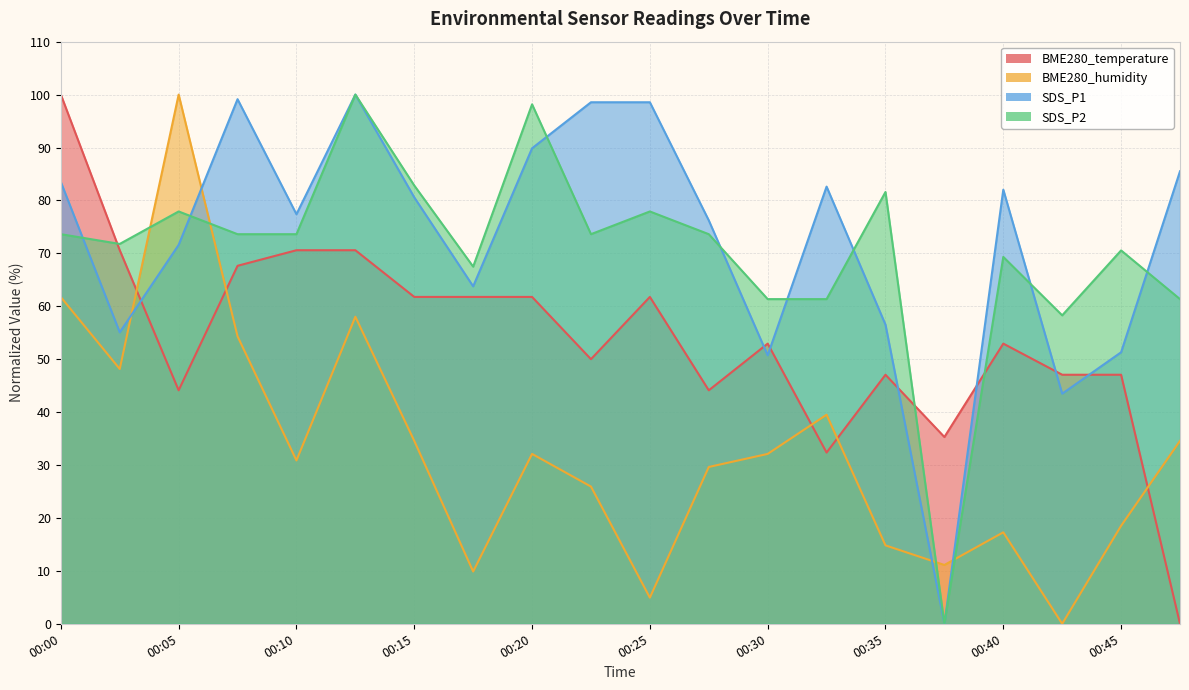

Reading right to left, what are all the values shown in this chart?

BME280_temperature: 00:47=0.0	00:45=47.1	00:42=47.1	00:40=52.9	00:37=35.3	00:35=47.1	00:32=32.4	00:30=52.9	00:27=44.1	00:25=61.8	00:22=50.0	00:20=61.8	00:17=61.8	00:15=61.8	00:13=70.6	00:10=70.6	00:08=67.6	00:05=44.1	00:03=70.6	00:00=100.0
BME280_humidity: 00:47=34.6	00:45=18.5	00:42=0.0	00:40=17.3	00:37=11.1	00:35=14.8	00:32=39.5	00:30=32.1	00:27=29.6	00:25=4.9	00:22=25.9	00:20=32.1	00:17=9.9	00:15=34.6	00:13=58.0	00:10=30.9	00:08=54.3	00:05=100.0	00:03=48.1	00:00=61.7
SDS_P1: 00:47=85.5	00:45=51.3	00:42=43.5	00:40=82.0	00:37=0.0	00:35=56.5	00:32=82.6	00:30=50.7	00:27=76.2	00:25=98.6	00:22=98.6	00:20=89.9	00:17=63.8	00:15=80.6	00:13=100.0	00:10=77.4	00:08=99.1	00:05=71.6	00:03=55.1	00:00=83.5
SDS_P2: 00:47=61.3	00:45=70.6	00:42=58.3	00:40=69.3	00:37=0.0	00:35=81.6	00:32=61.3	00:30=61.3	00:27=73.6	00:25=77.9	00:22=73.6	00:20=98.2	00:17=67.5	00:15=82.8	00:13=100.0	00:10=73.6	00:08=73.6	00:05=77.9	00:03=71.8	00:00=73.6